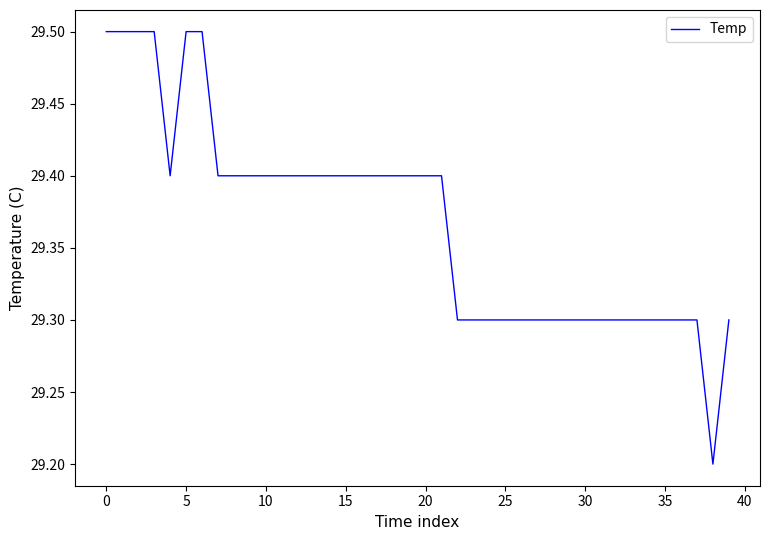

What is the difference between the second highest and minimum values?

0.3